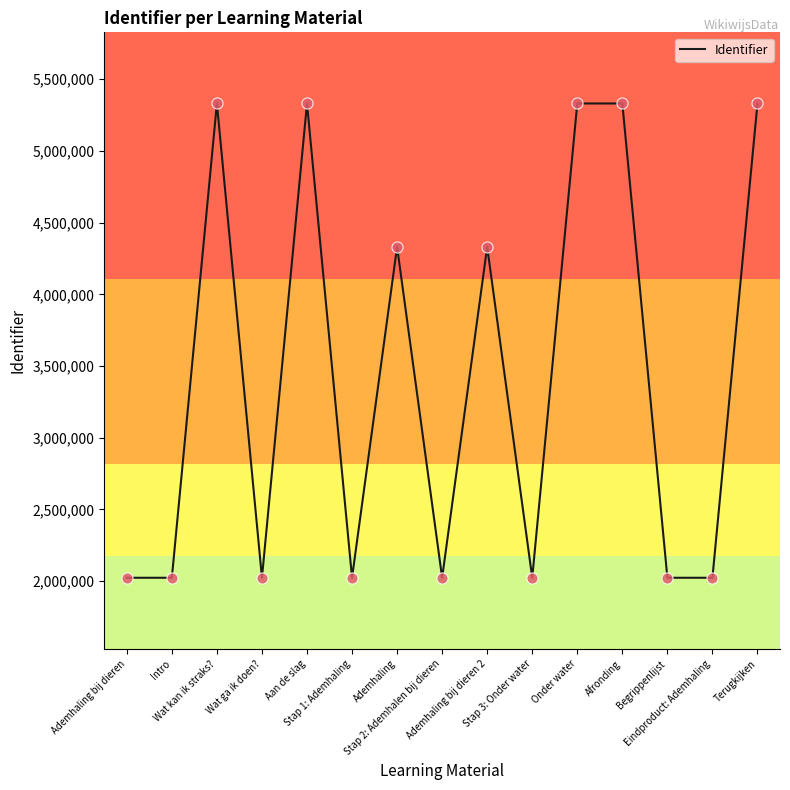

Between Terugkijken and Ademhaling bij dieren, which is larger?

Terugkijken